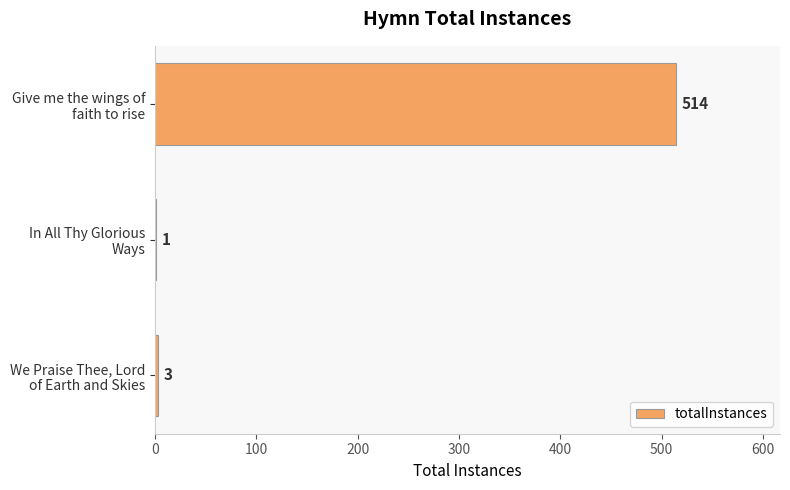

What is the maximum value shown in the chart?

514